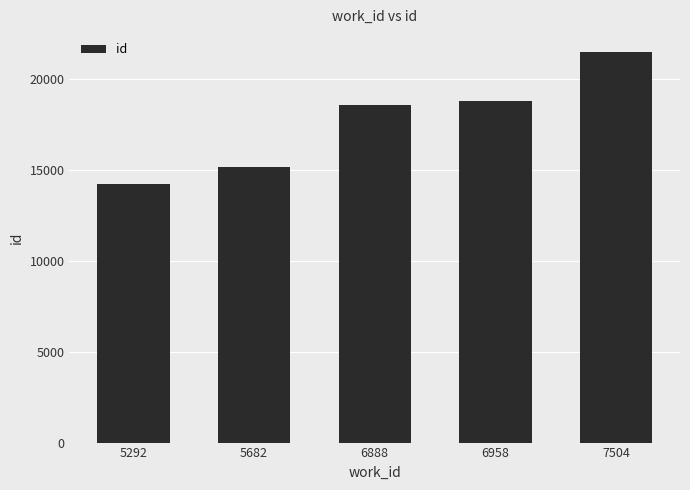

Read the value at 7504.

21479